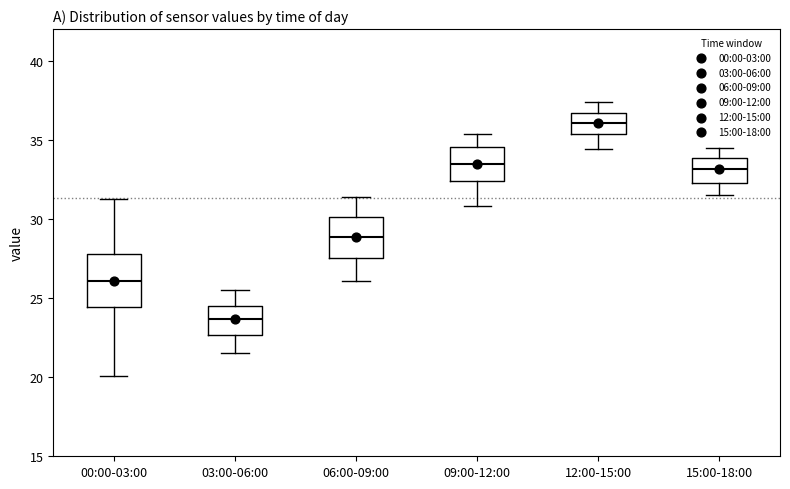

Which box's median line is the highest?

12:00-15:00